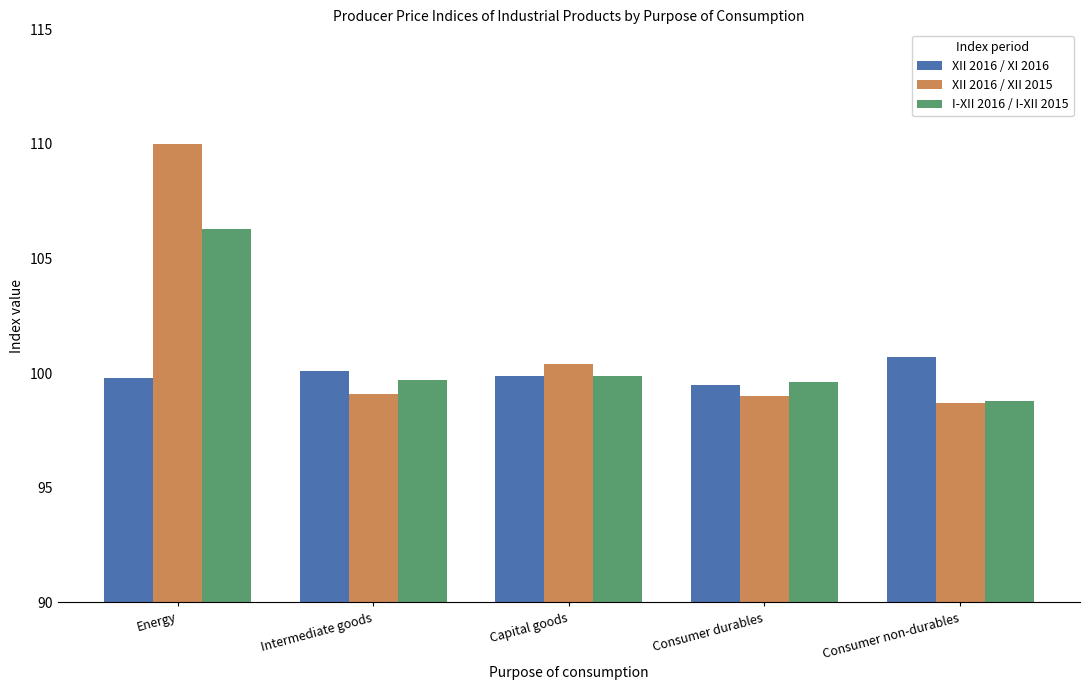

Rank the series at Energy from lowest to highest value.

XII 2016 / XI 2016, I-XII 2016 / I-XII 2015, XII 2016 / XII 2015